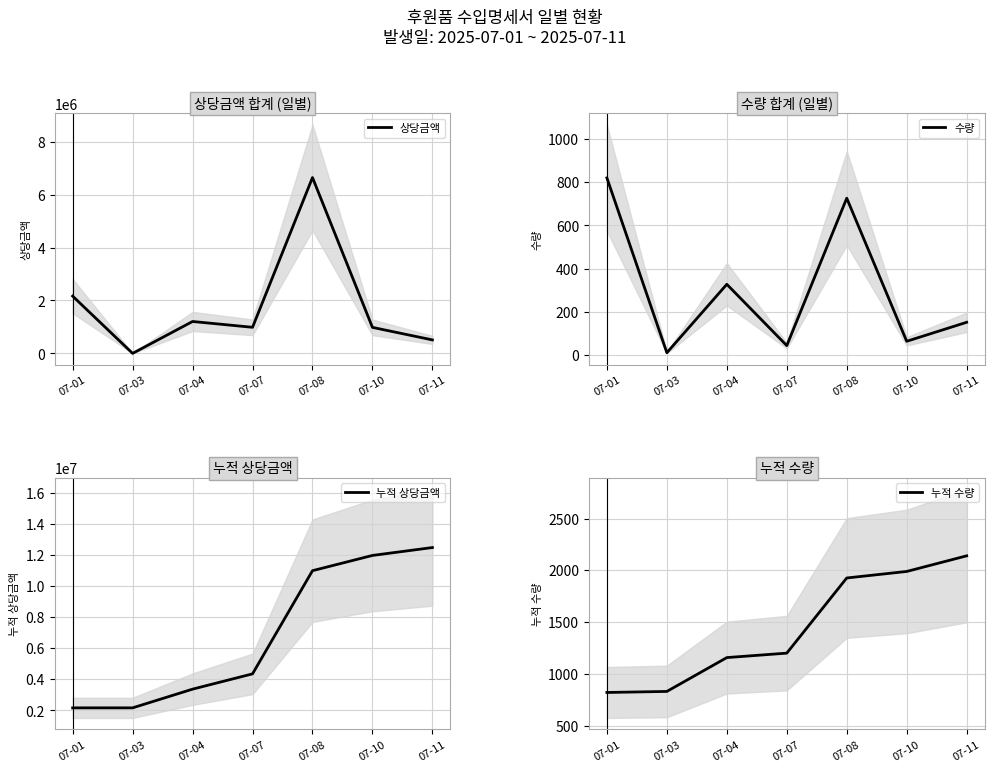

What are all the series names shown in the legend?

상당금액, 수량, 누적 상당금액, 누적 수량